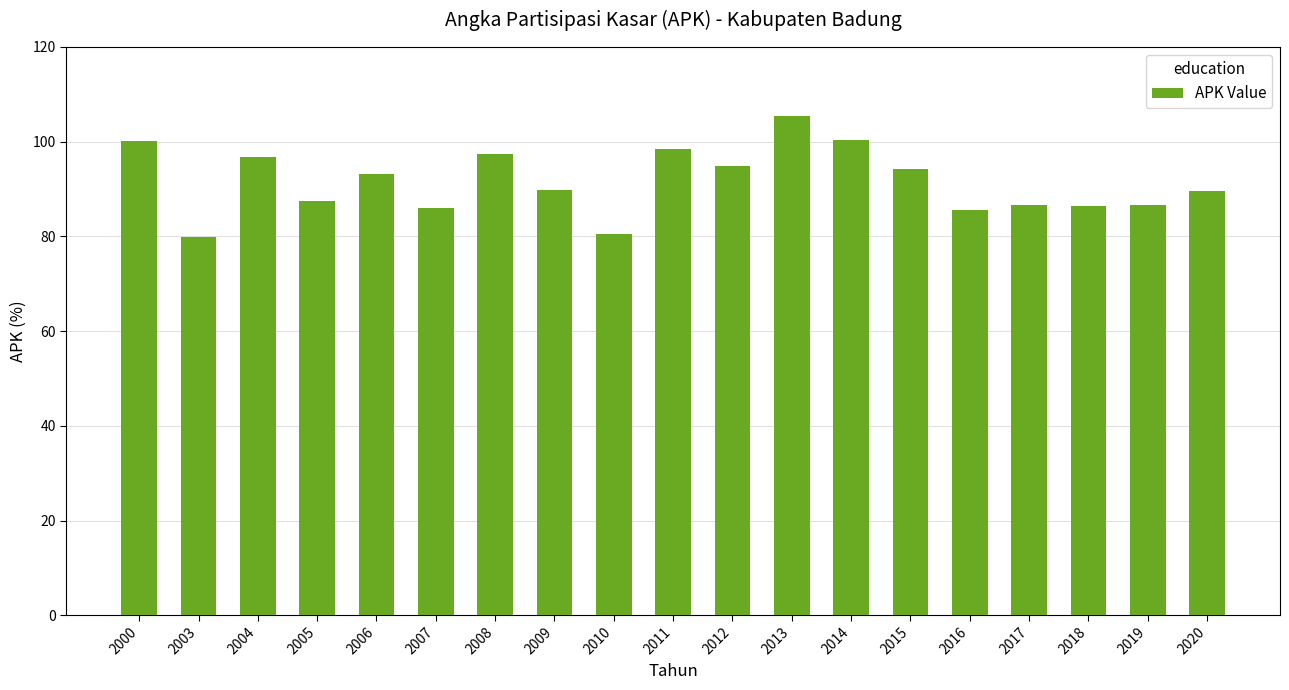

What is the ratio of the value at 2011 to the value at 2000?

1.0